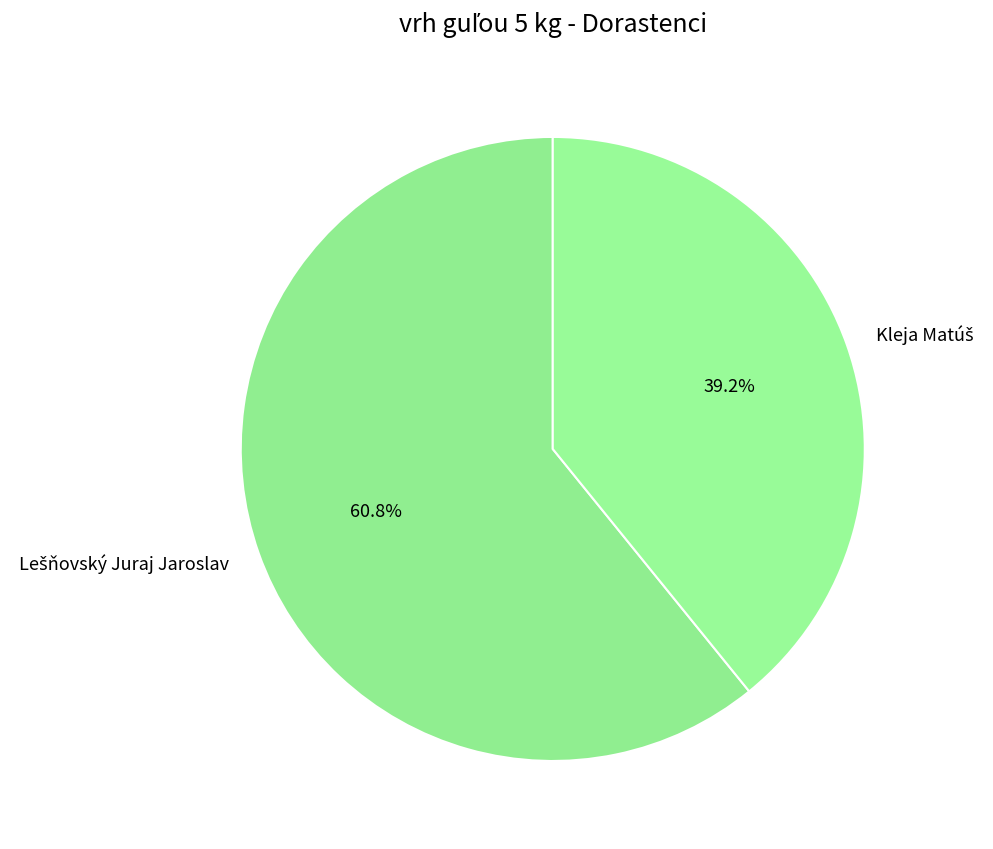

Does any single category account for the majority?

Yes